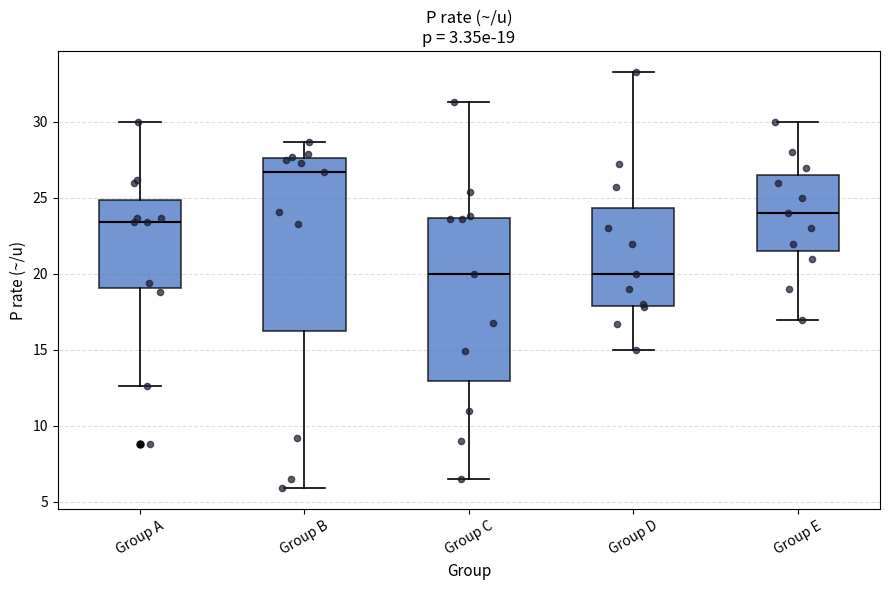

Which box is the tallest, from its lower edge to its upper edge?

Group B